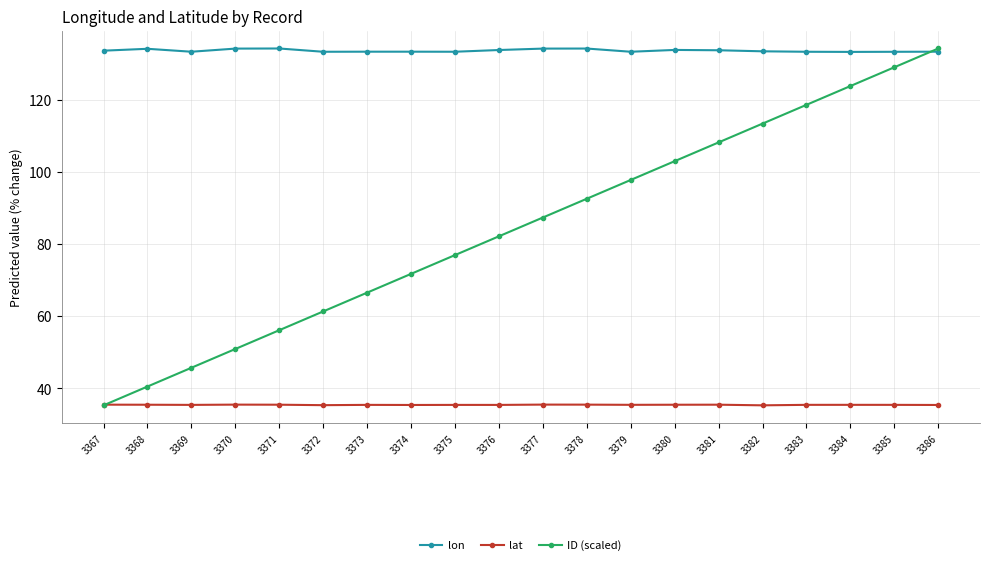

After their last crossing, which series has the higher values: lon or ID (scaled)?

ID (scaled)